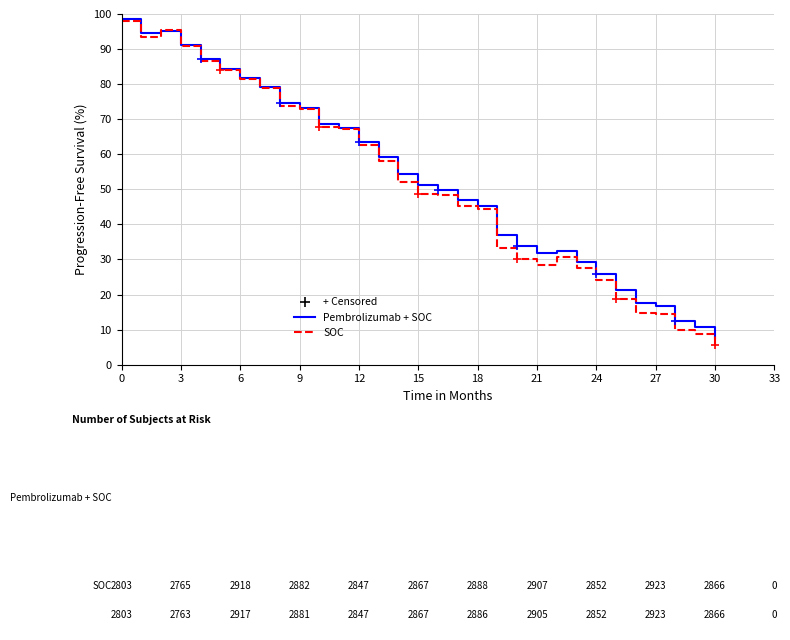

Rank the series by their average value, from lowest to highest.

SOC, Pembrolizumab + SOC